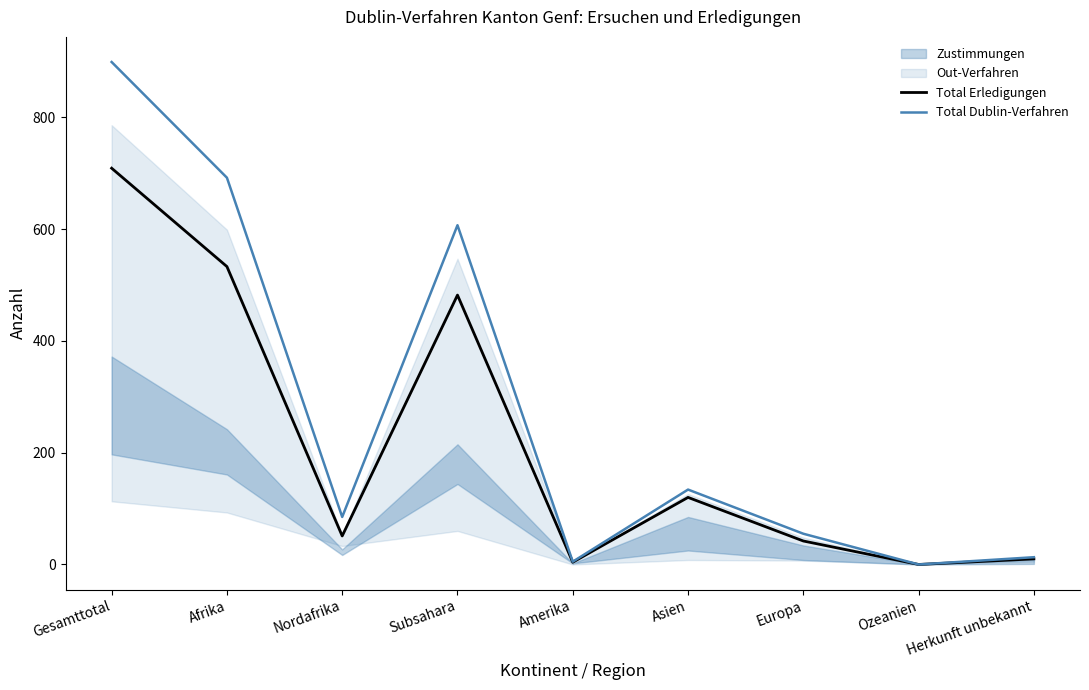

How many interior local peaks does the Total Erledigungen series have?

2